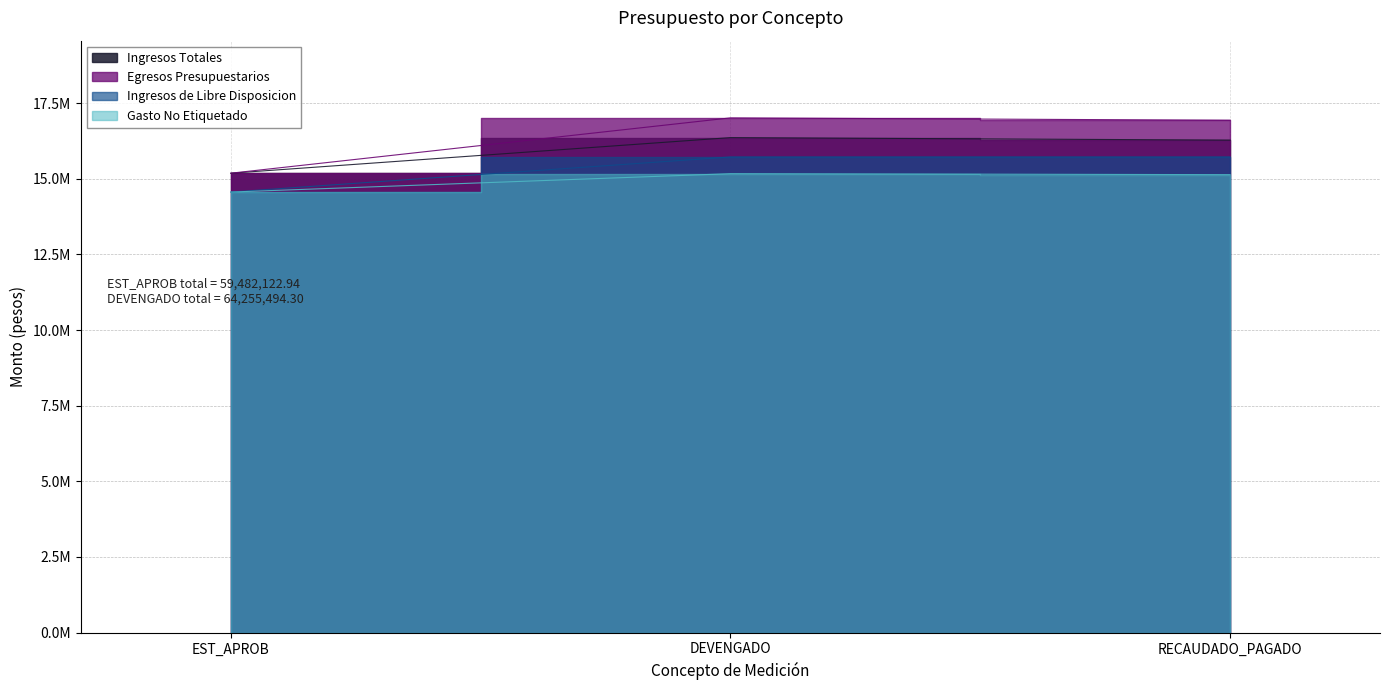

What is the average value of the Ingresos Totales series?

15938685.5